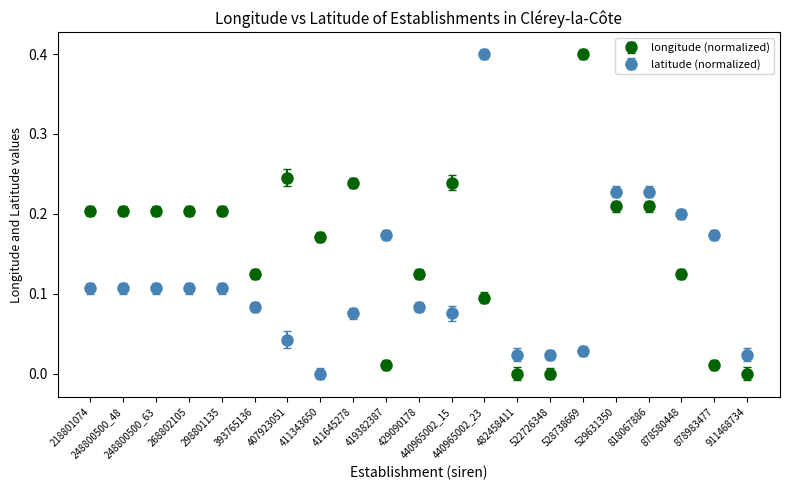

Which series has the largest total across all categories?

longitude (normalized)